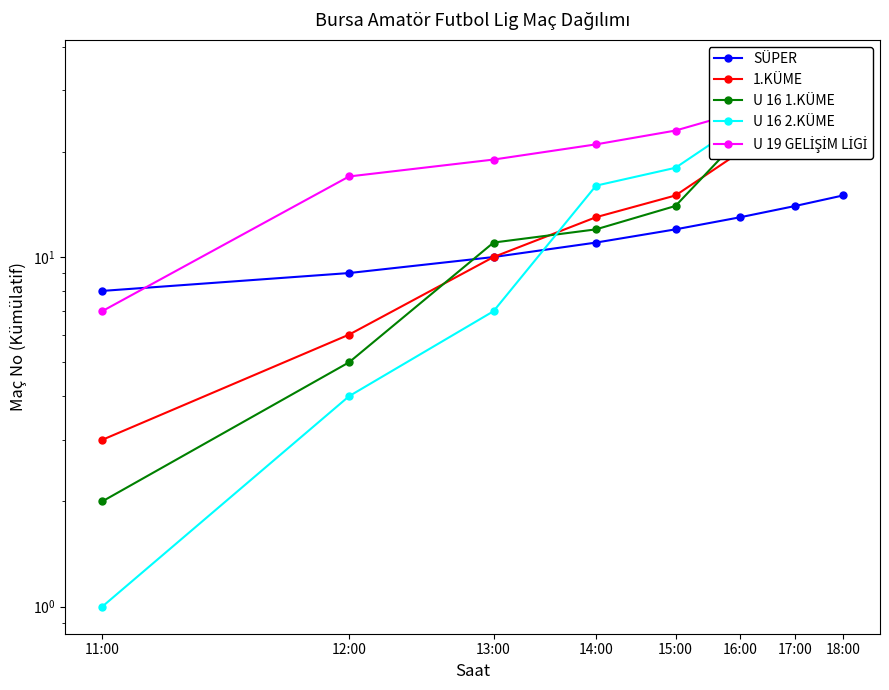

Reading left to right, transcribe all the data shown in this chart.

SÜPER: 11:00=8	12:00=9	13:00=10	14:00=11	15:00=12	16:00=13	17:00=14	18:00=15
1.KÜME: 11:00=3	12:00=6	13:00=10	14:00=13	15:00=15	16:00=20	17:00=25	18:00=30
U 16 1.KÜME: 11:00=2	12:00=5	13:00=11	14:00=12	15:00=14	16:00=22	17:00=28	18:00=35
U 16 2.KÜME: 11:00=1	12:00=4	13:00=7	14:00=16	15:00=18	16:00=24	17:00=29	18:00=33
U 19 GELİŞİM LİGİ: 11:00=7	12:00=17	13:00=19	14:00=21	15:00=23	16:00=26	17:00=31	18:00=34